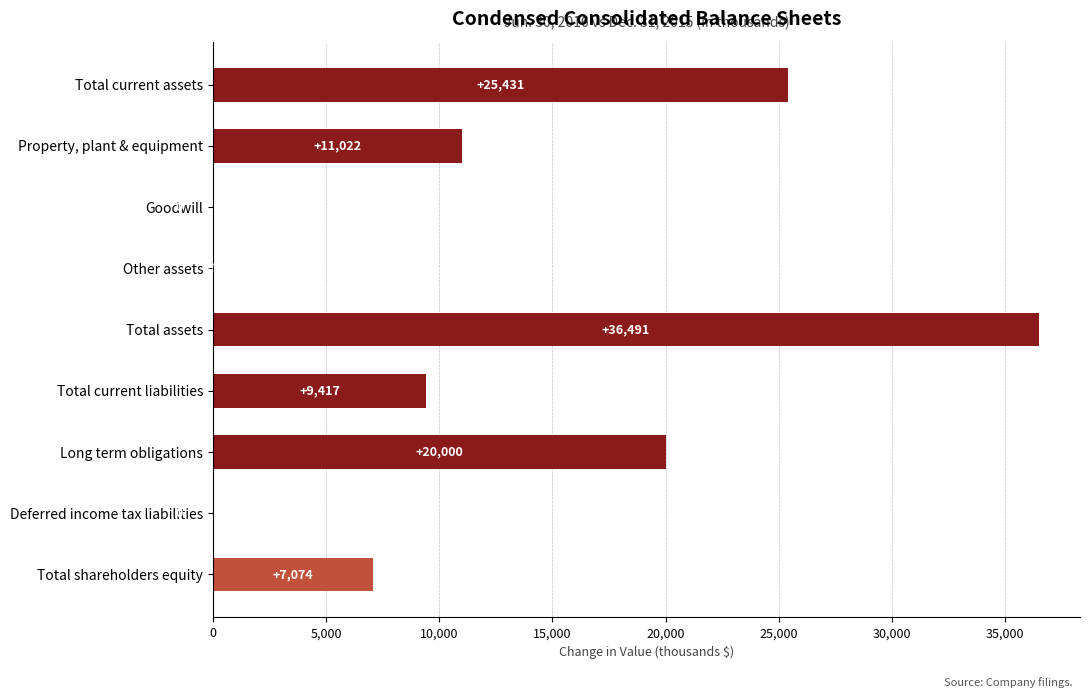

What value does the data have at Total shareholders equity, to the nearest 100?

7100